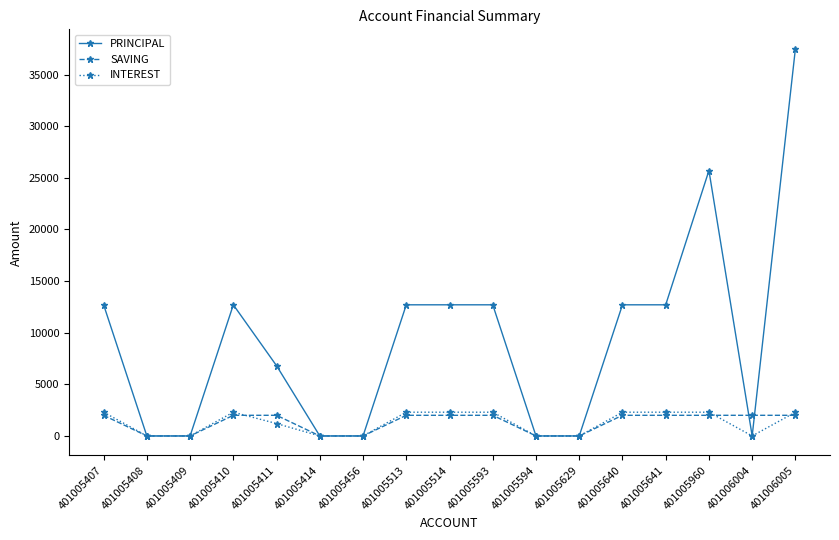

What is the maximum value for PRINCIPAL?

37500